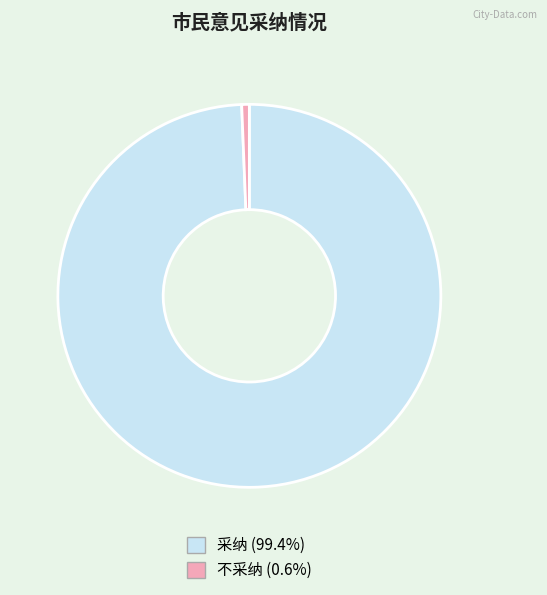

Rank the categories by value from lowest to highest.

不采纳, 采纳